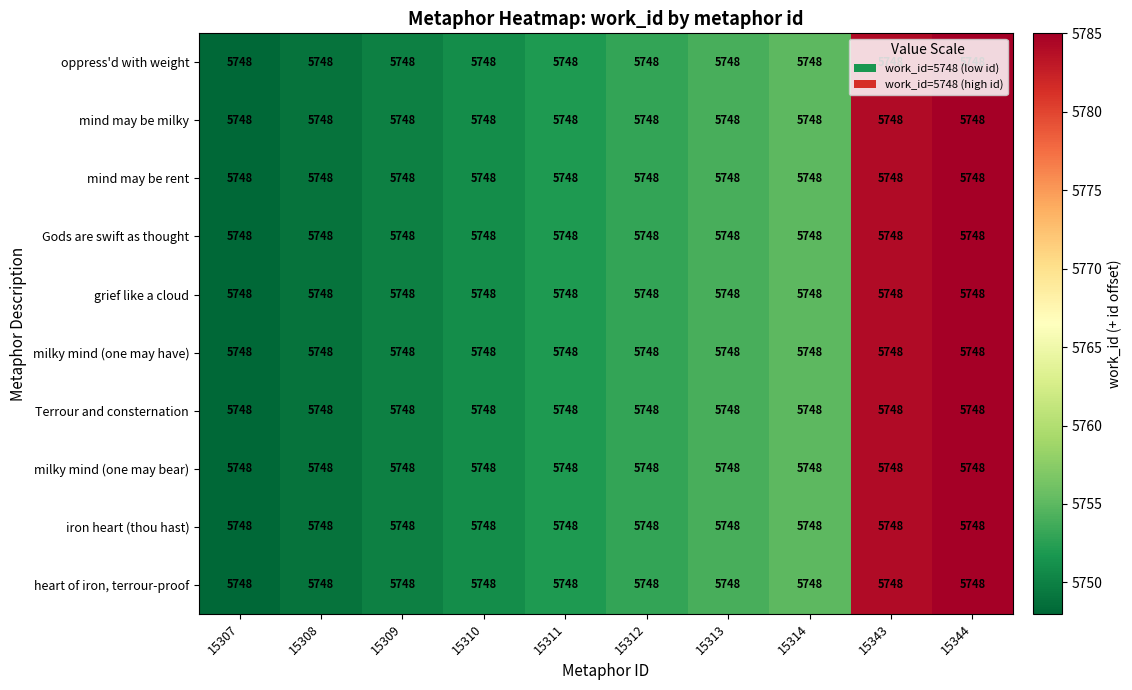

At 15307, list the series in order from largest to smallest.

oppress'd with weight, mind may be milky, mind may be rent, Gods are swift as thought, grief like a cloud, milky mind (one may have), Terrour and consternation, milky mind (one may bear), iron heart (thou hast), heart of iron, terrour-proof